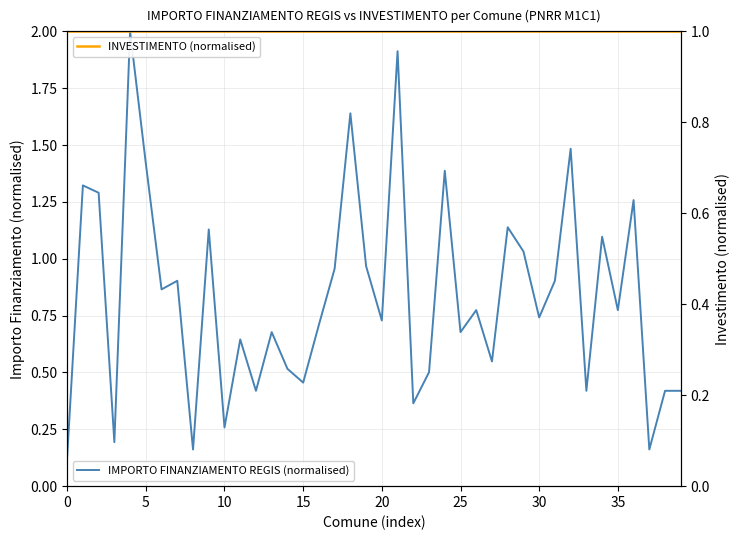

The value of INVESTIMENTO (normalised) at 34 is 0.5. True or false?

False